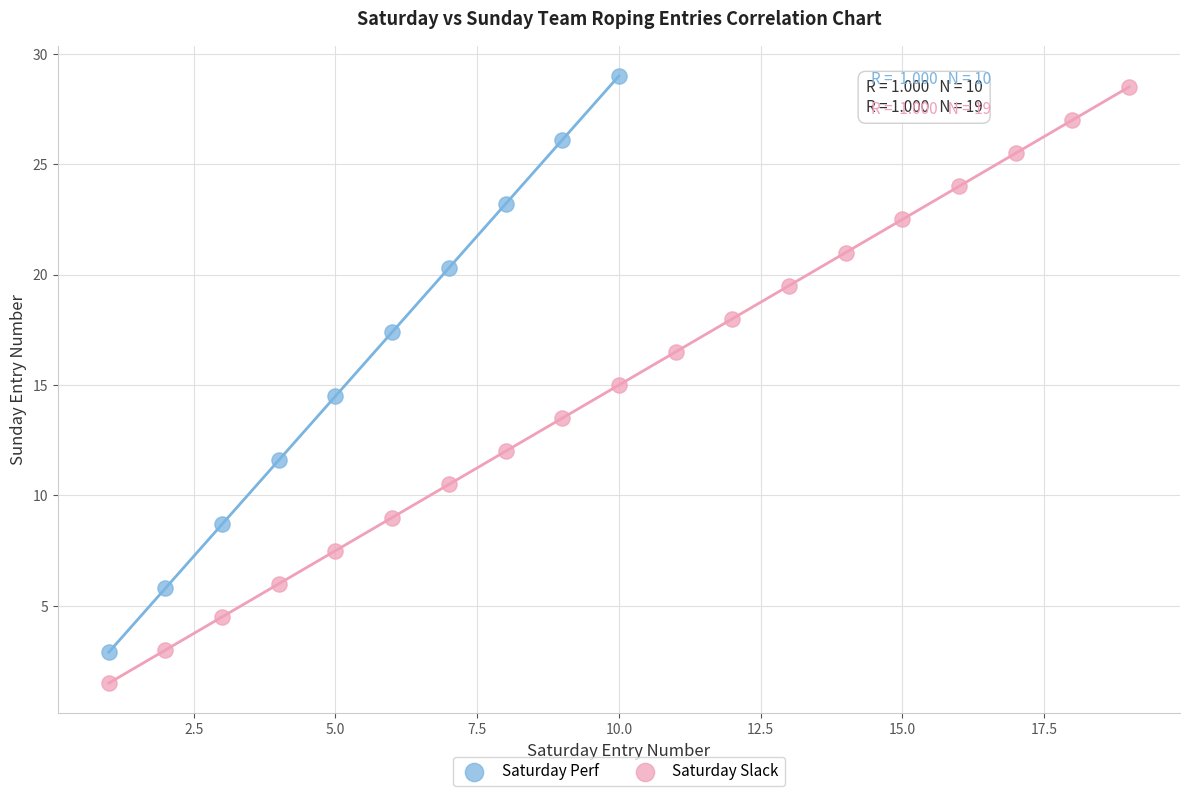

Which series contains the lowest Y value?

Saturday Slack